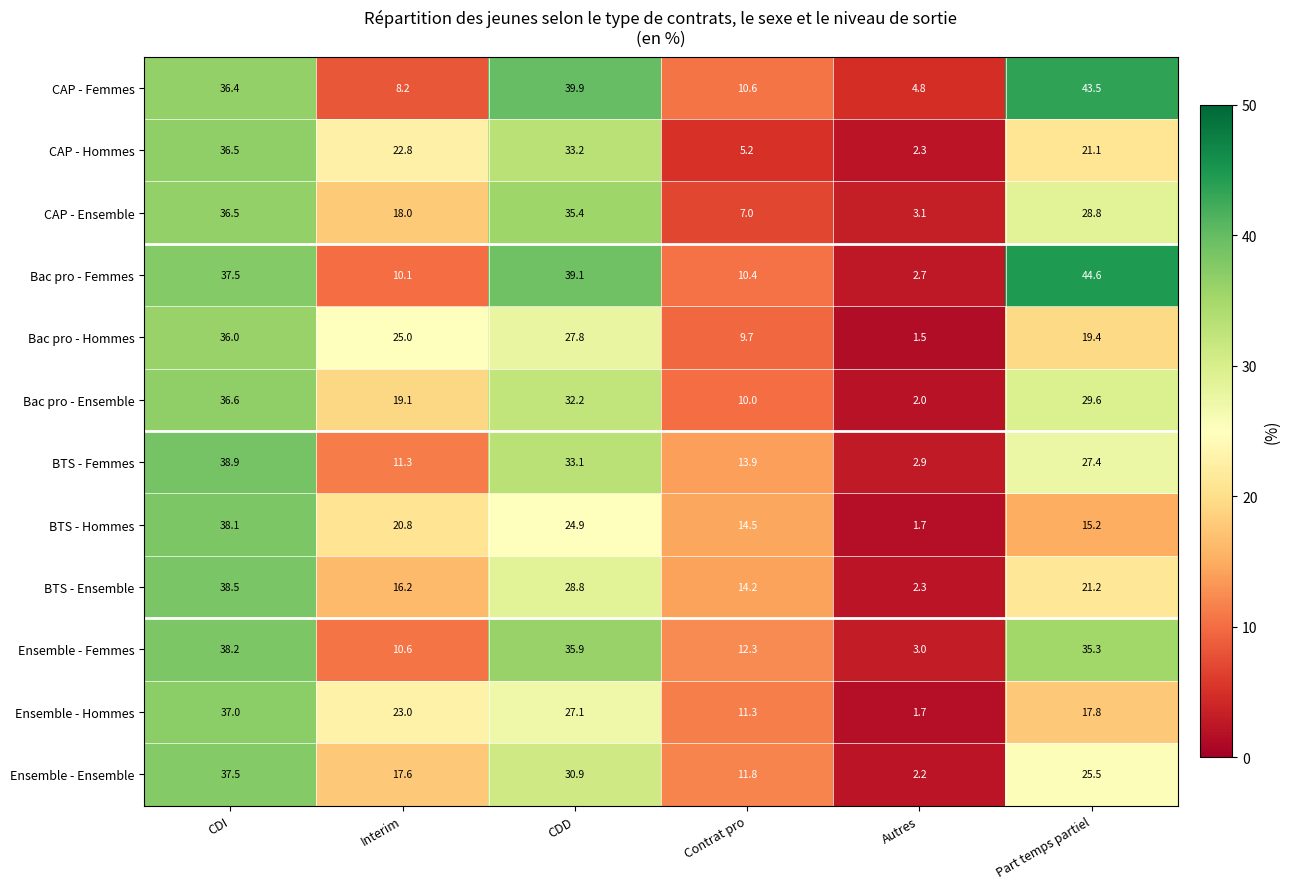

What is the sum of the Ensemble - Femmes values at CDI and Contrat pro?

50.5